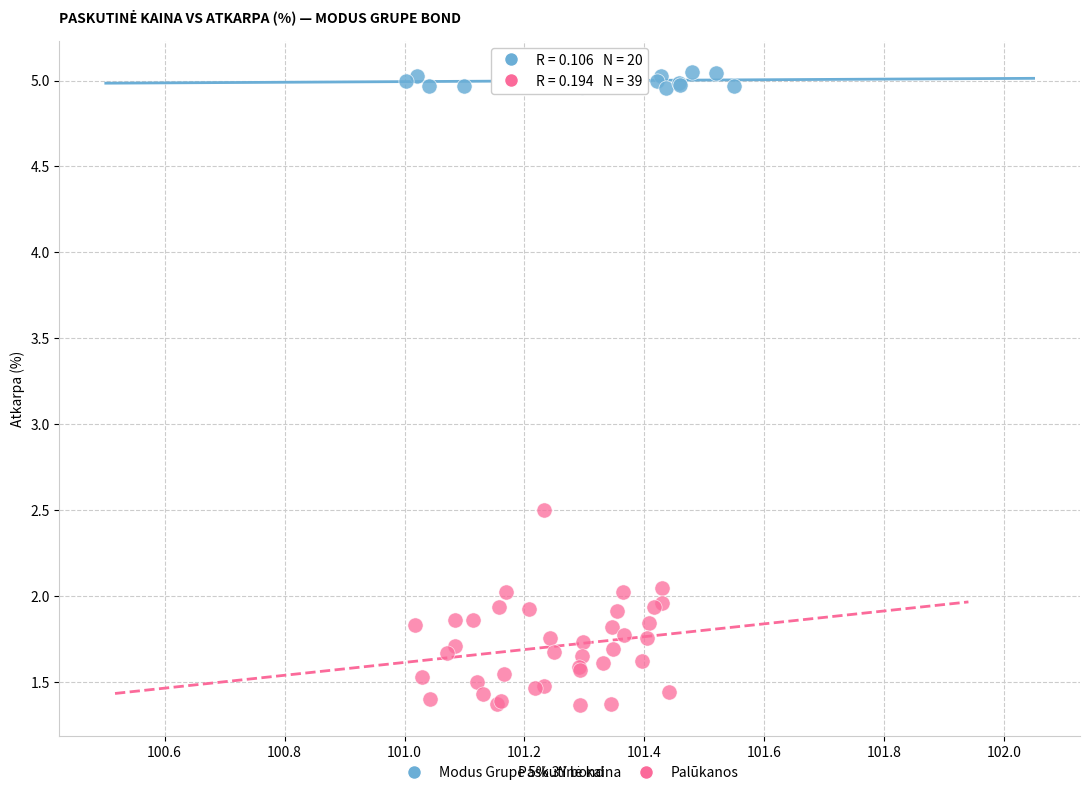

Which series has the widest spread of Y values?

Palūkanos